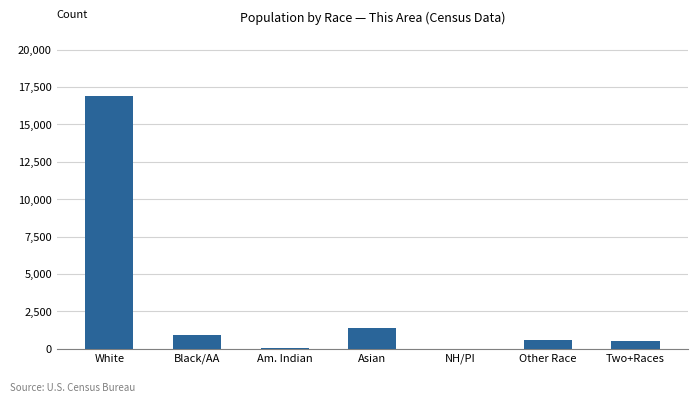

True or false: the data shows 555 at Other Race.

True